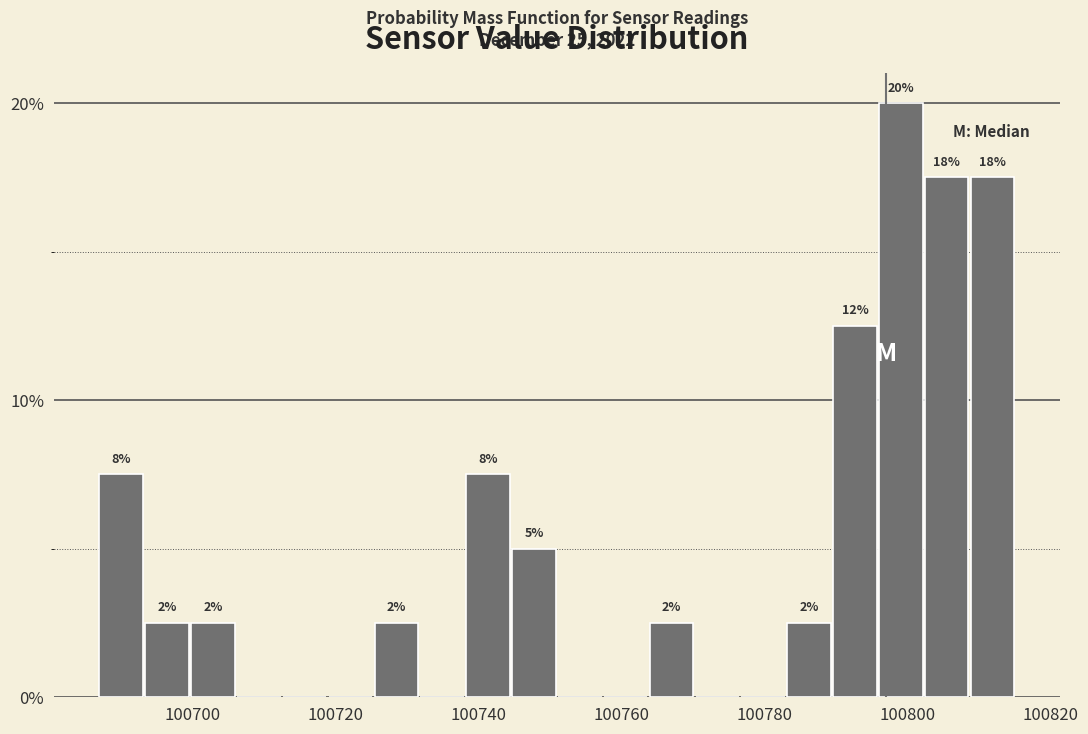

Read against the x-axis, roughly where is the centre of the tallest bar?

100800